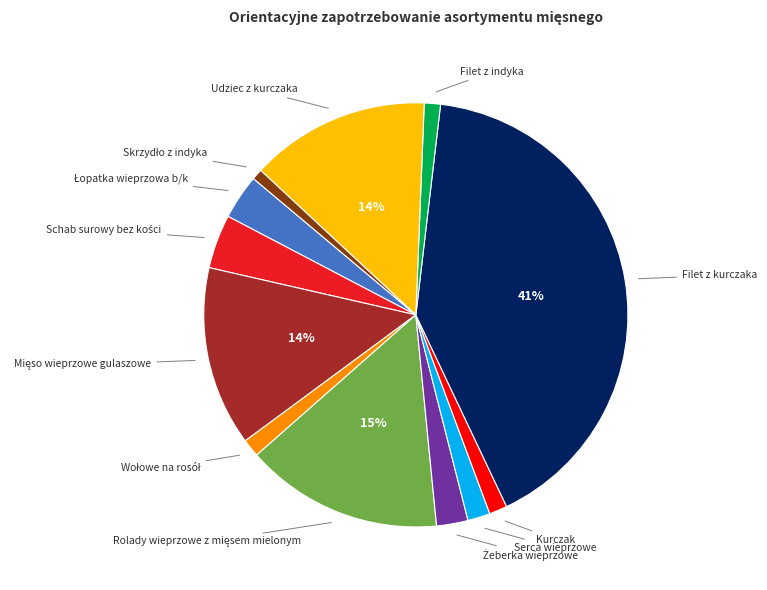

Is there a majority slice in this chart?

No